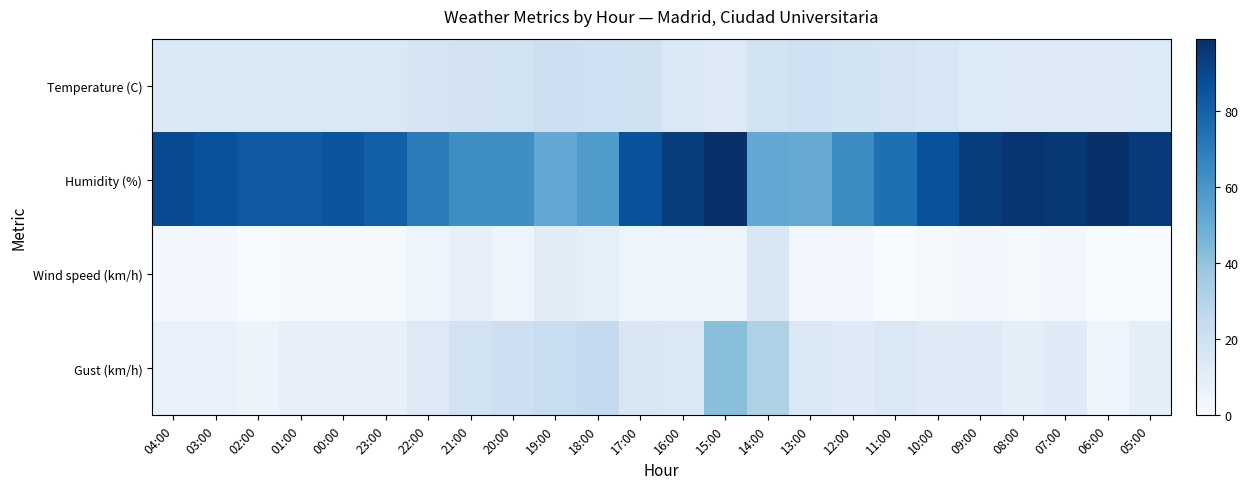

Rank the series at 17:00 from highest to lowest value.

Humidity (%), Temperature (C), Gust (km/h), Wind speed (km/h)